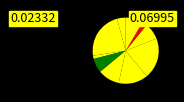

How many slices are in this pie chart?

10